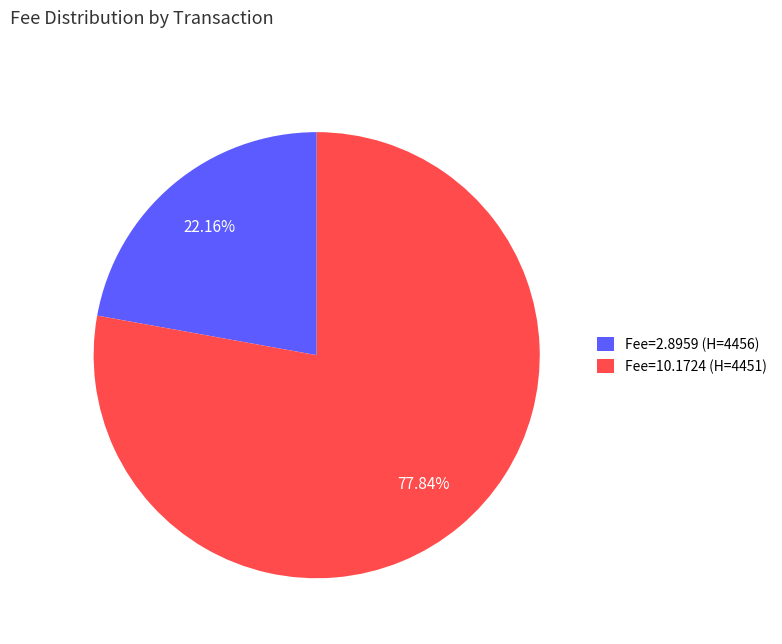

Approximately how many times larger is the value at Fee=10.1724 (H=4451) compared to Fee=2.8959 (H=4456)?

3.5